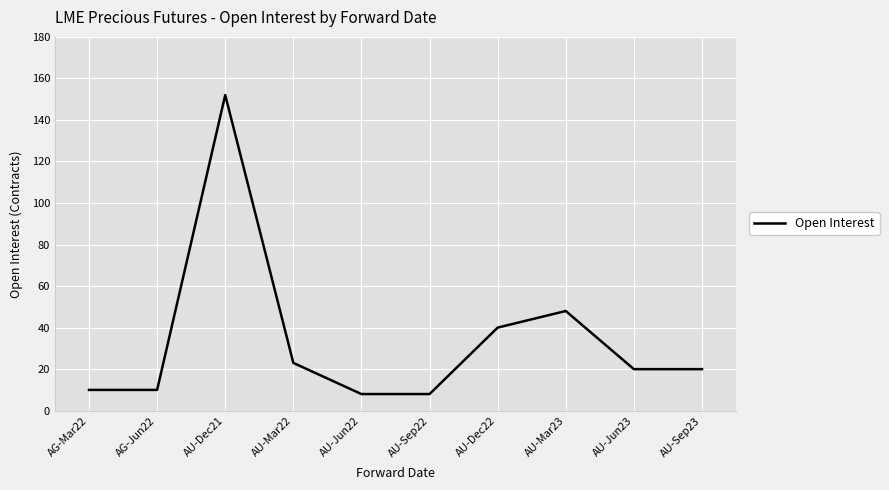

What is the change in value from AG-Mar22 to AU-Jun23?

+10